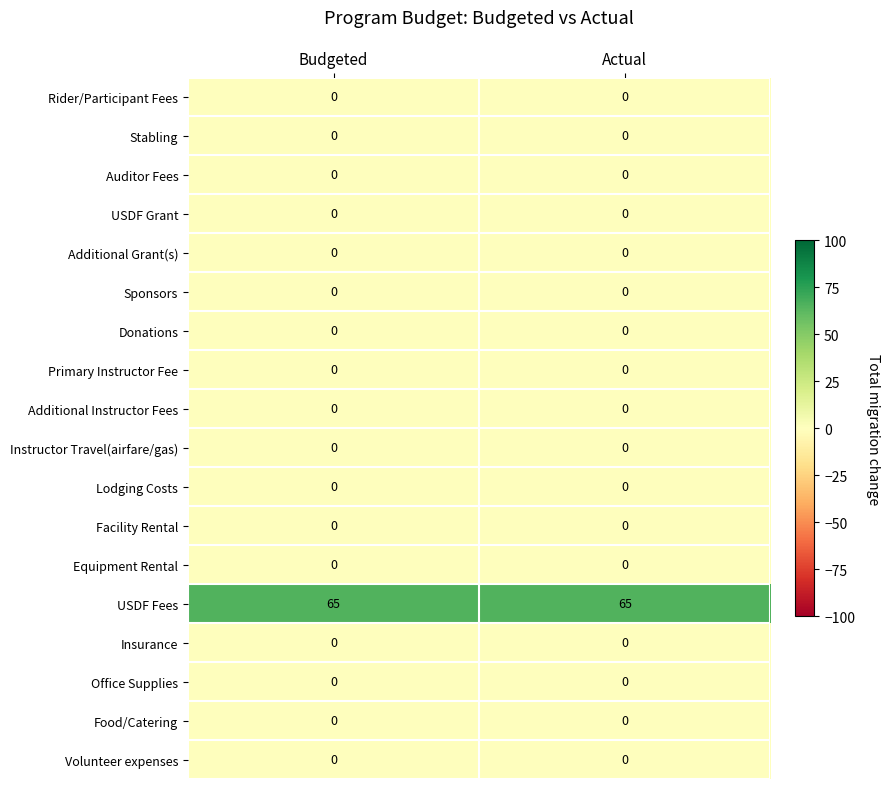

What is the spread (max minus min) of values at Budgeted?

65